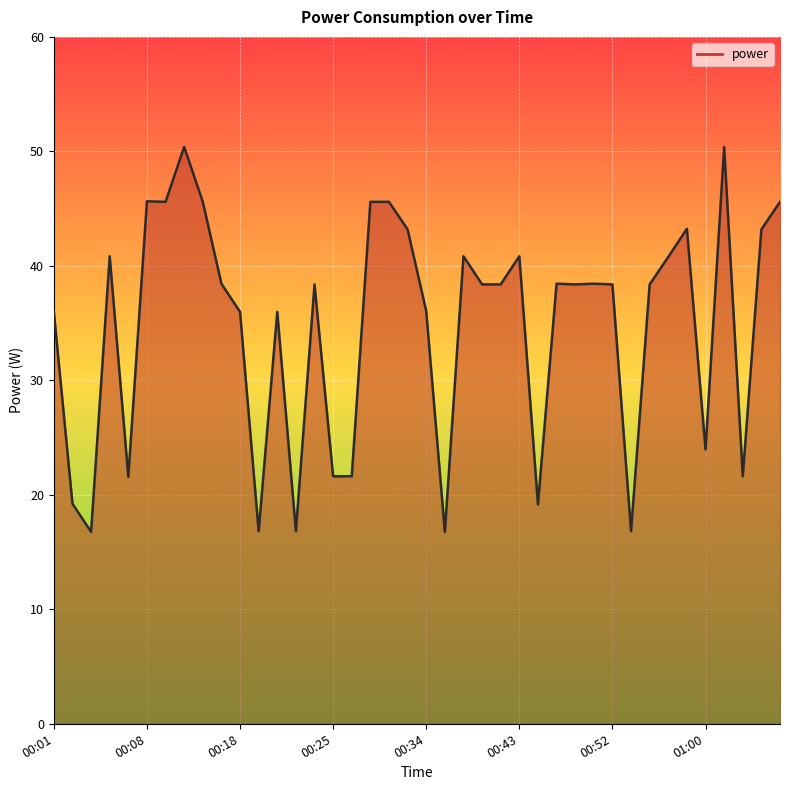

What is the maximum value shown in the chart?

50.4